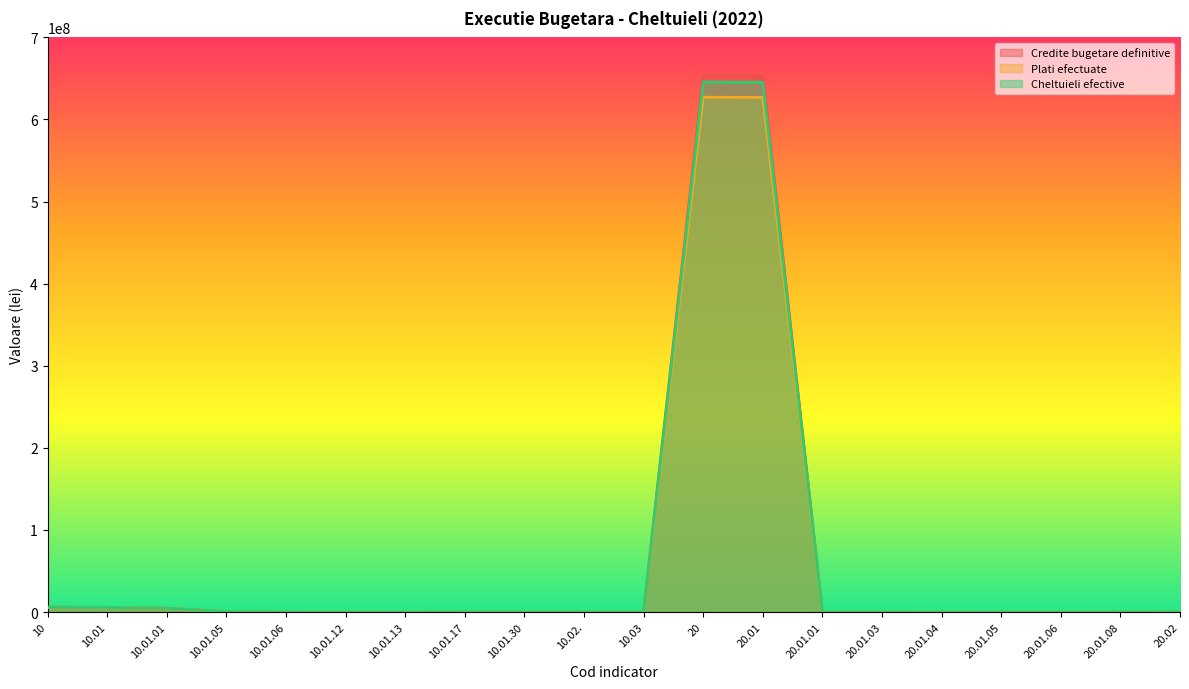

At 10.01.17, list the series in order from largest to smallest.

Credite bugetare definitive, Cheltuieli efective, Plati efectuate